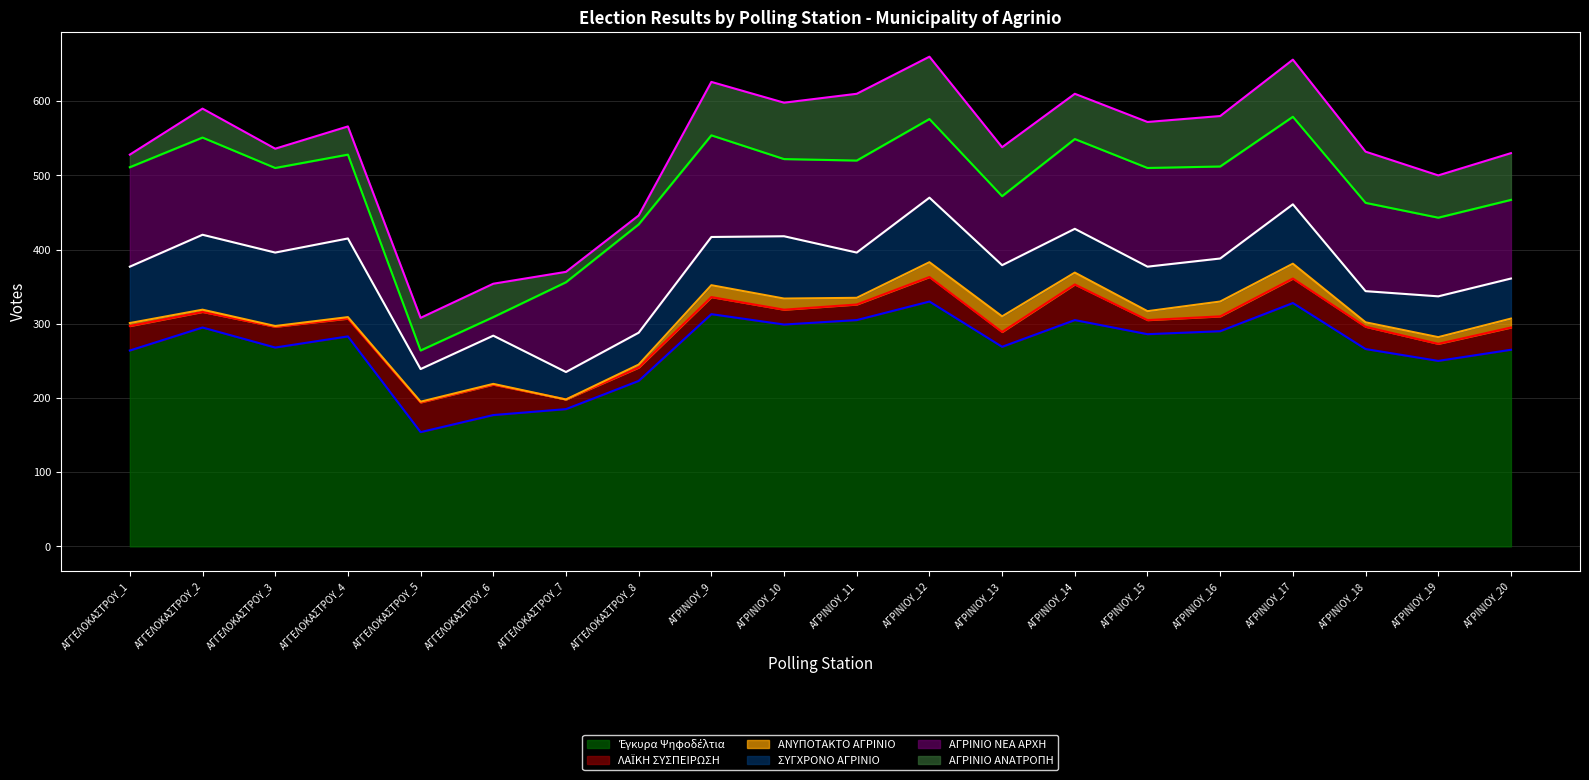

How many distinct data groups are displayed?

6